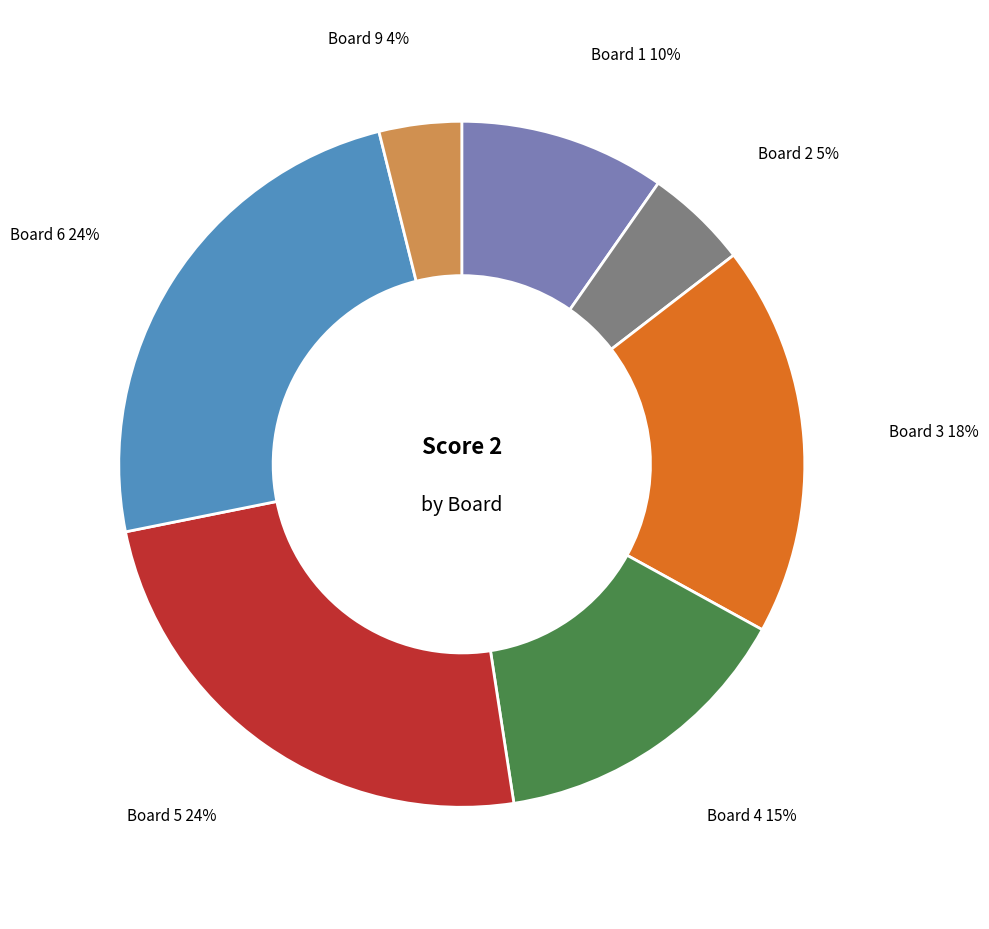

How many slices are in this pie chart?

7